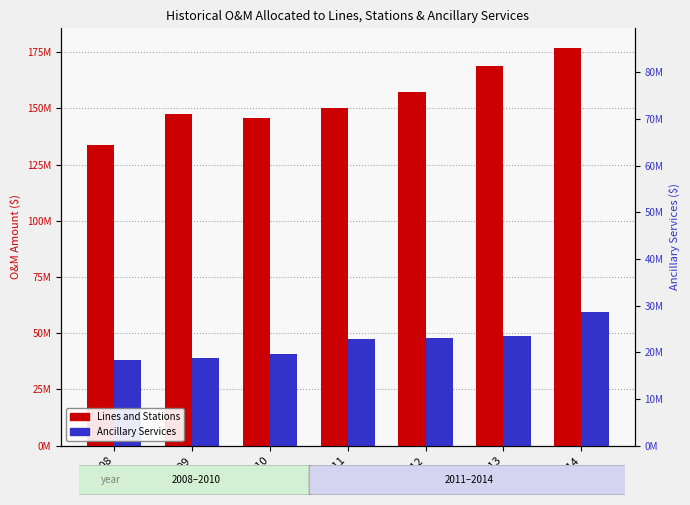

What is the lowest value of the Lines and Stations series?

133895572.9